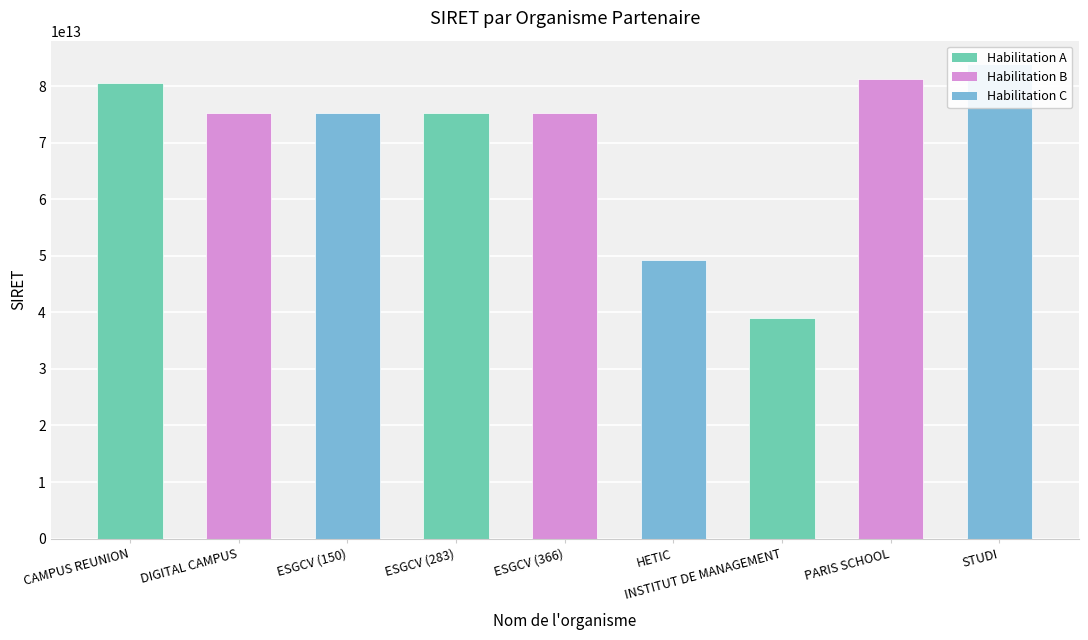

What is the maximum value shown in the chart?

83854281900027